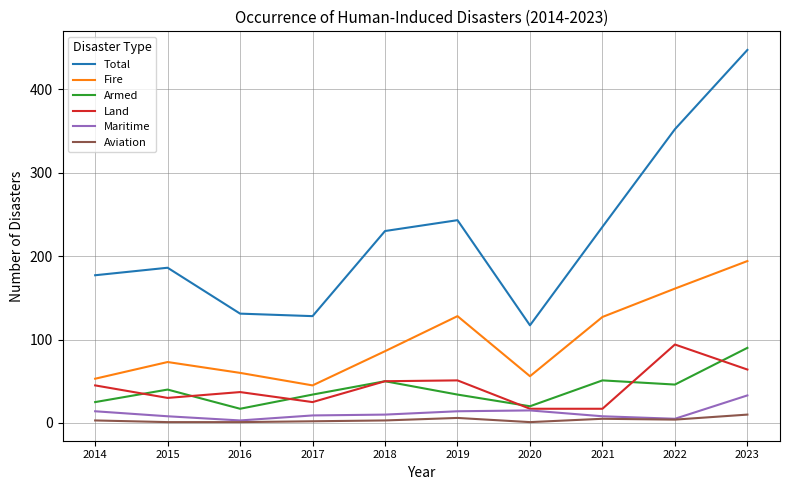

How many lines are shown in the chart?

6